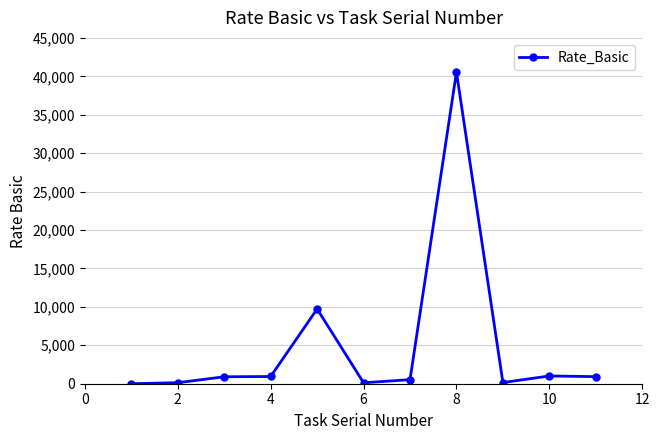

How many categories are shown in the chart?

11